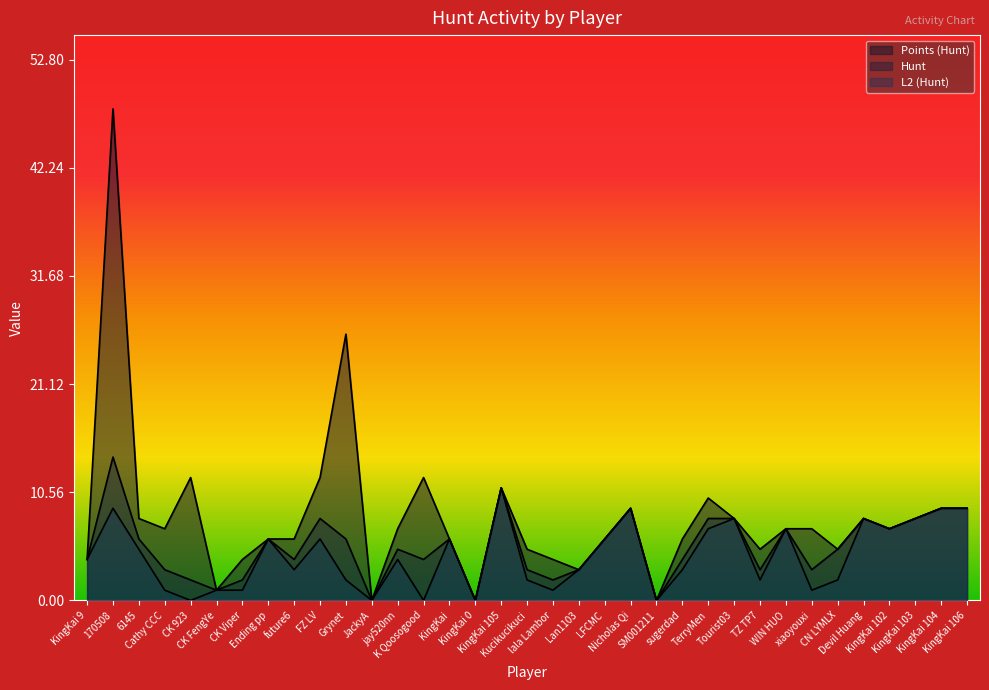

What is the value of the Points (Hunt) point at the 11th from the left?

26